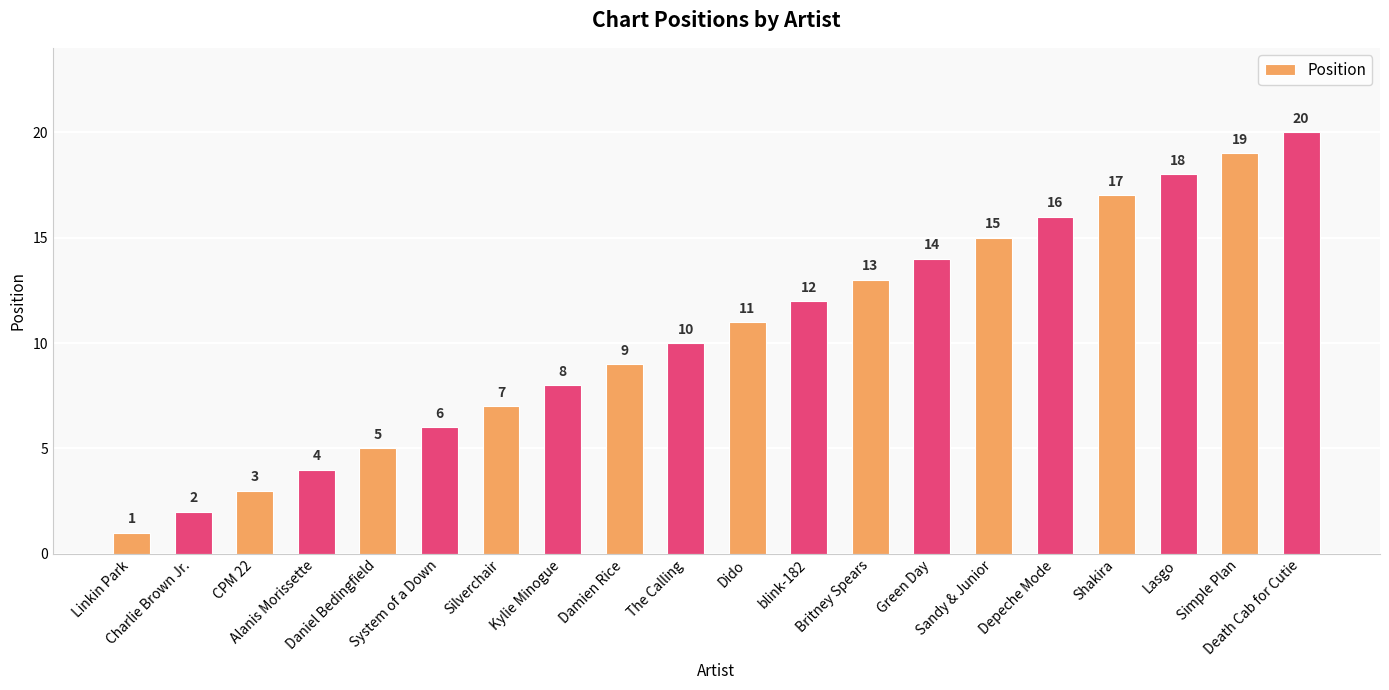

Where is the data nearest to the value 10?

The Calling